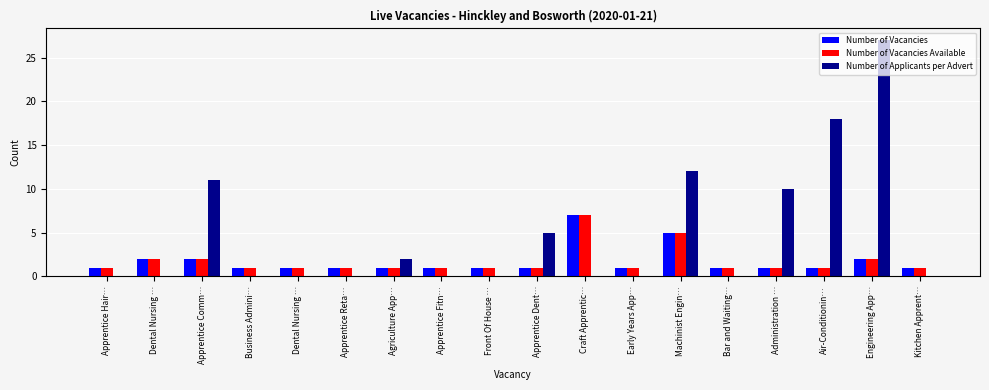

Rank the categories by Number of Applicants per Advert value from lowest to highest.

Apprentice Hair…, Dental Nursing …, Business Admini…, Dental Nursing …, Apprentice Reta…, Apprentice Fitn…, Front Of House …, Craft Apprentic…, Early Years App…, Bar and Waiting…, Kitchen Apprent…, Agriculture App…, Apprentice Dent…, Administration …, Apprentice Comm…, Machinist Engin…, Air-Conditionin…, Engineering App…